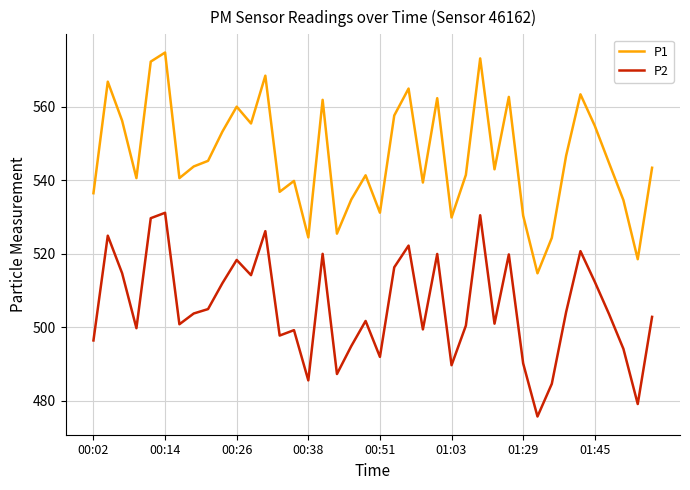

What is the difference between the maximum and minimum values in the P1 series?

60.1